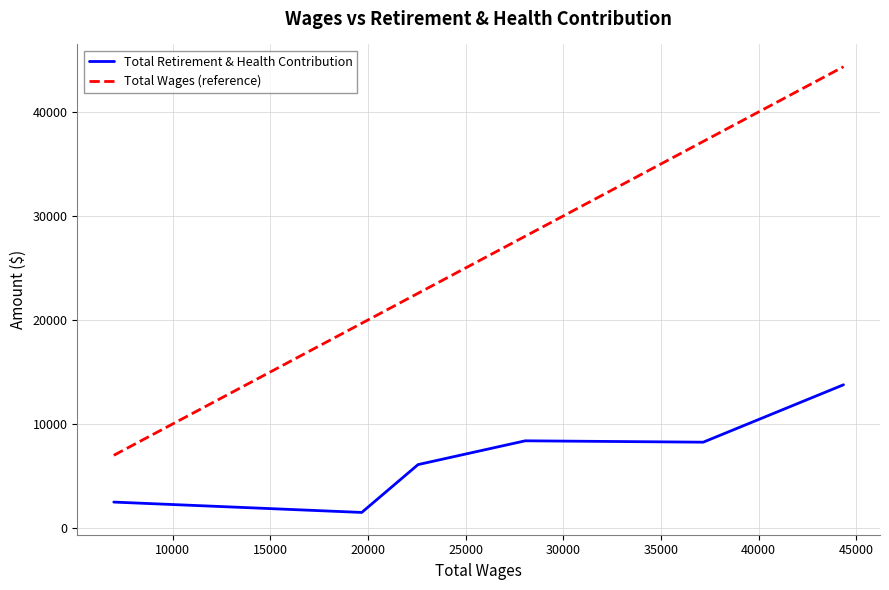

Which series has the widest spread of values?

Total Wages (reference)